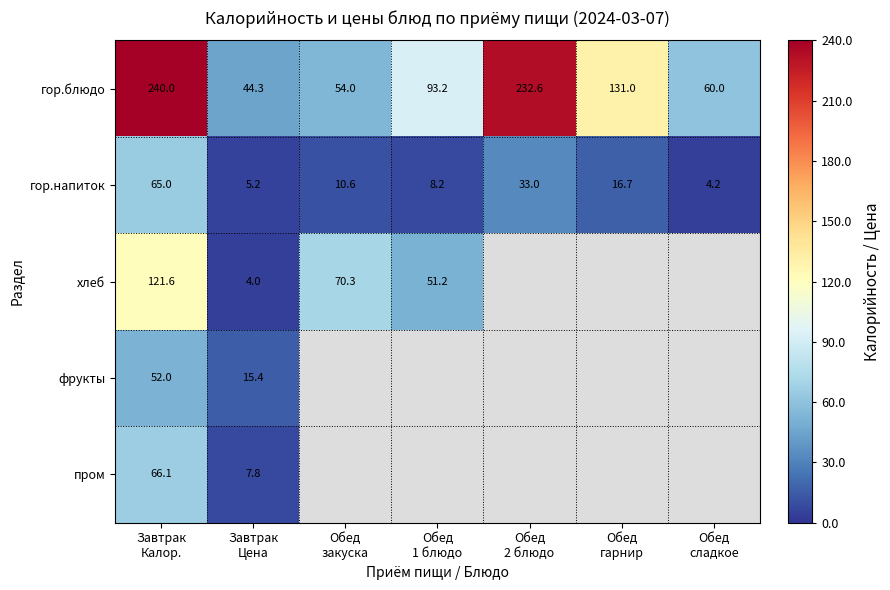

What is the minimum value for гор.блюдо?

44.3